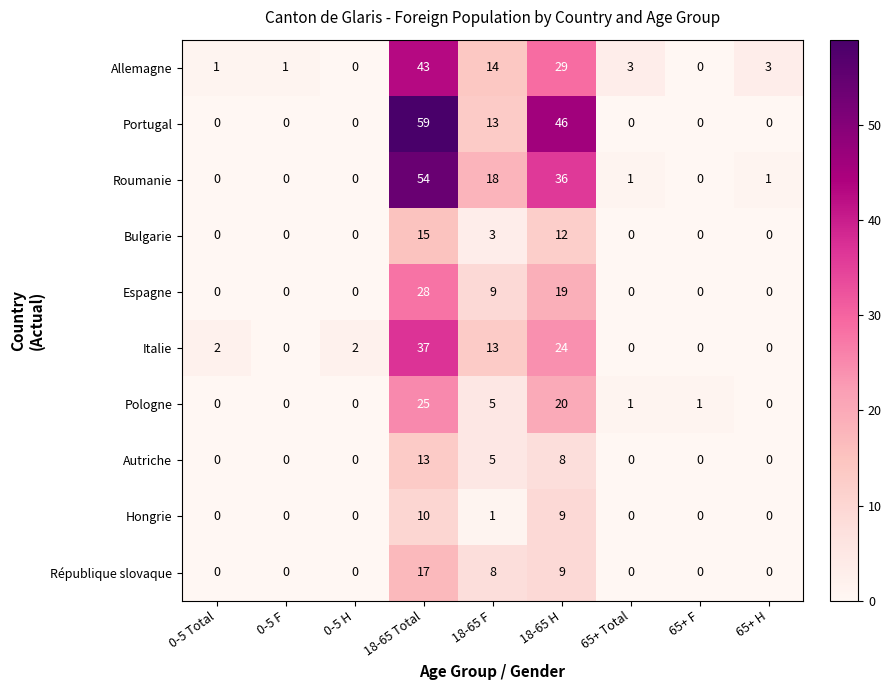

What is the total value across all series at 0-5 Total?

3